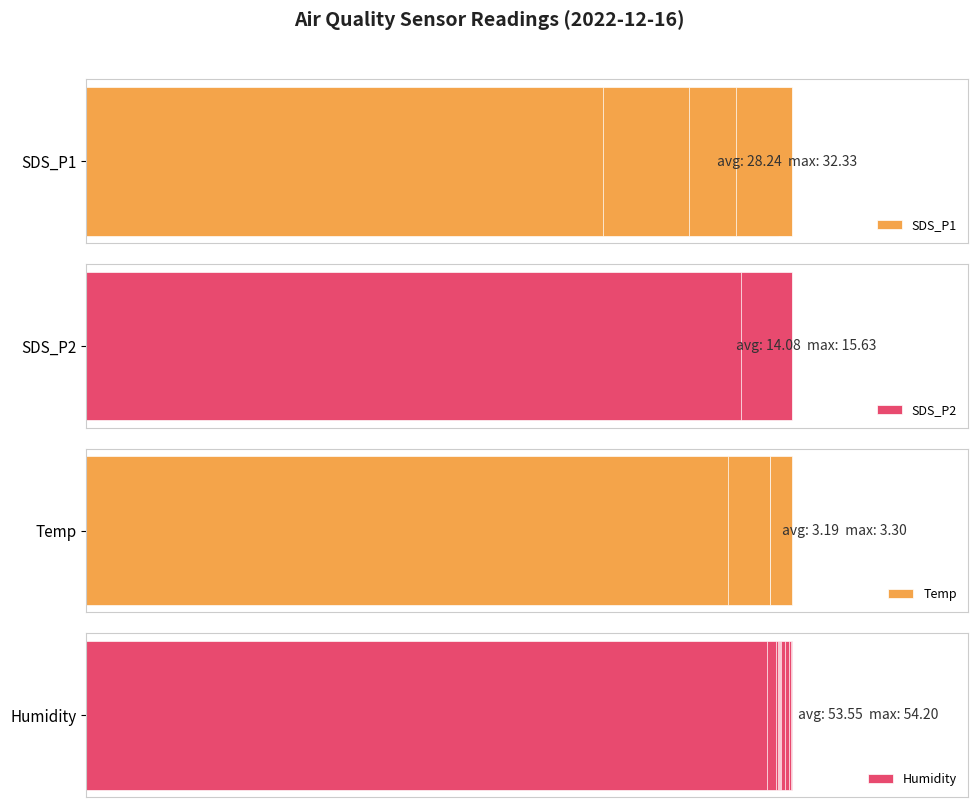

What is the maximum value shown in the chart?

54.2